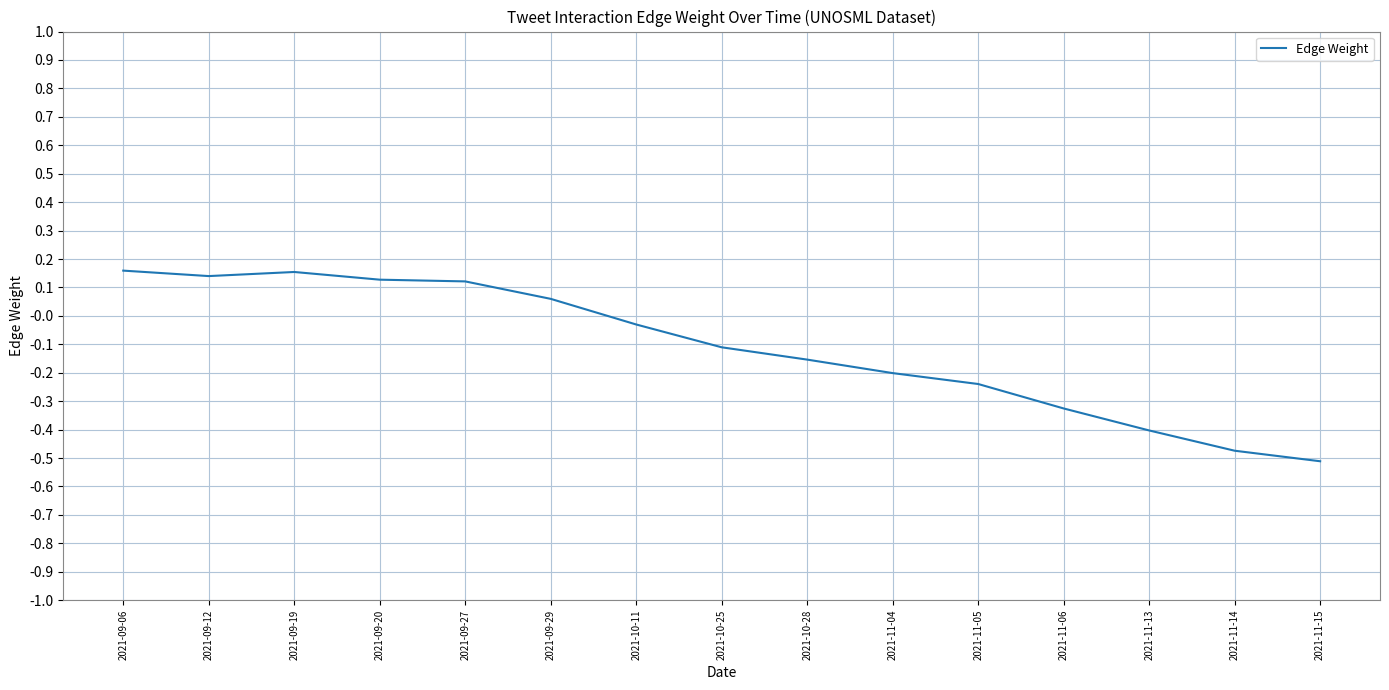

What is the difference between the maximum and minimum values?

0.7